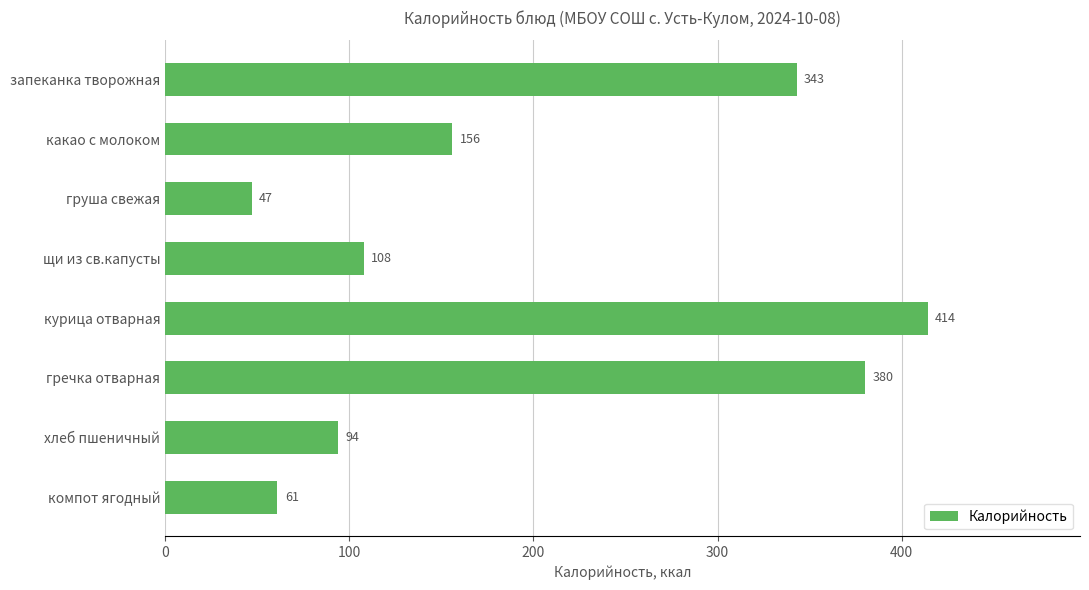

How many data points are less than 156?

4